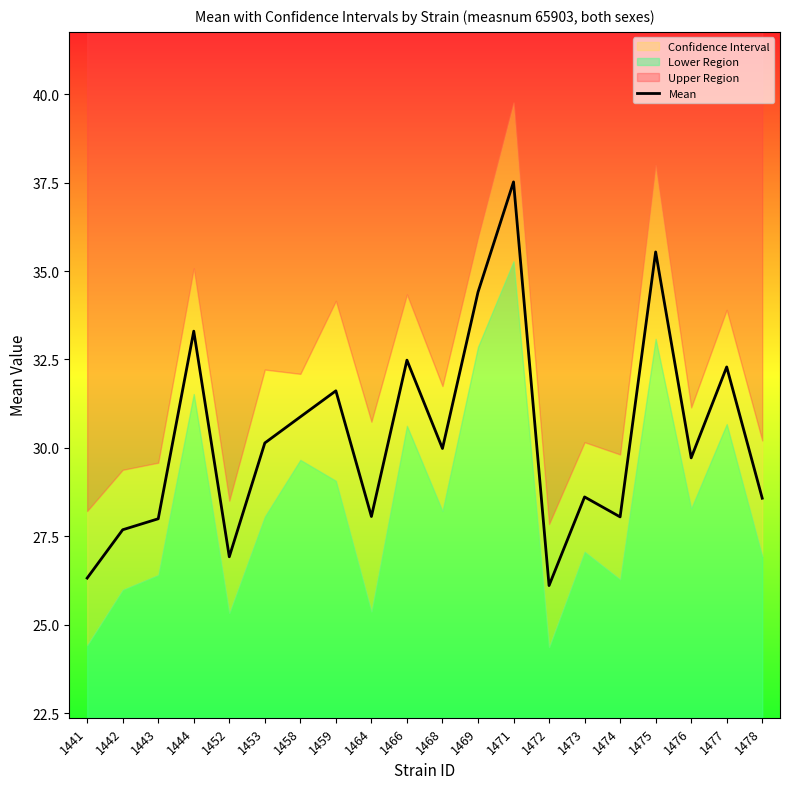

What is the difference between the second highest and minimum values?

9.4